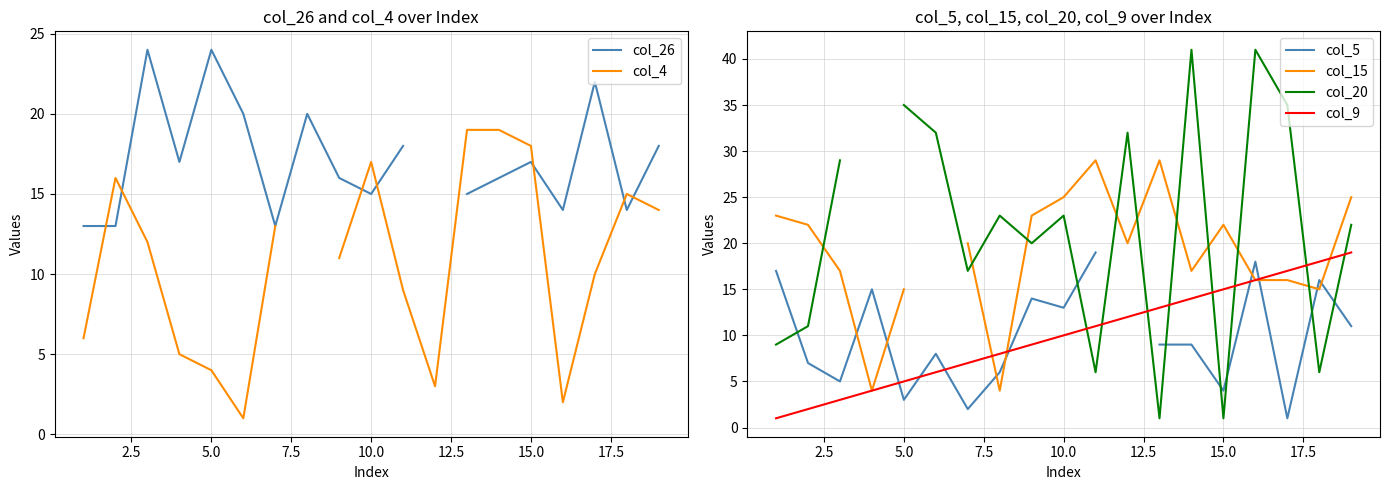

What is the difference between the maximum and minimum values in the col_20 series?

40.0